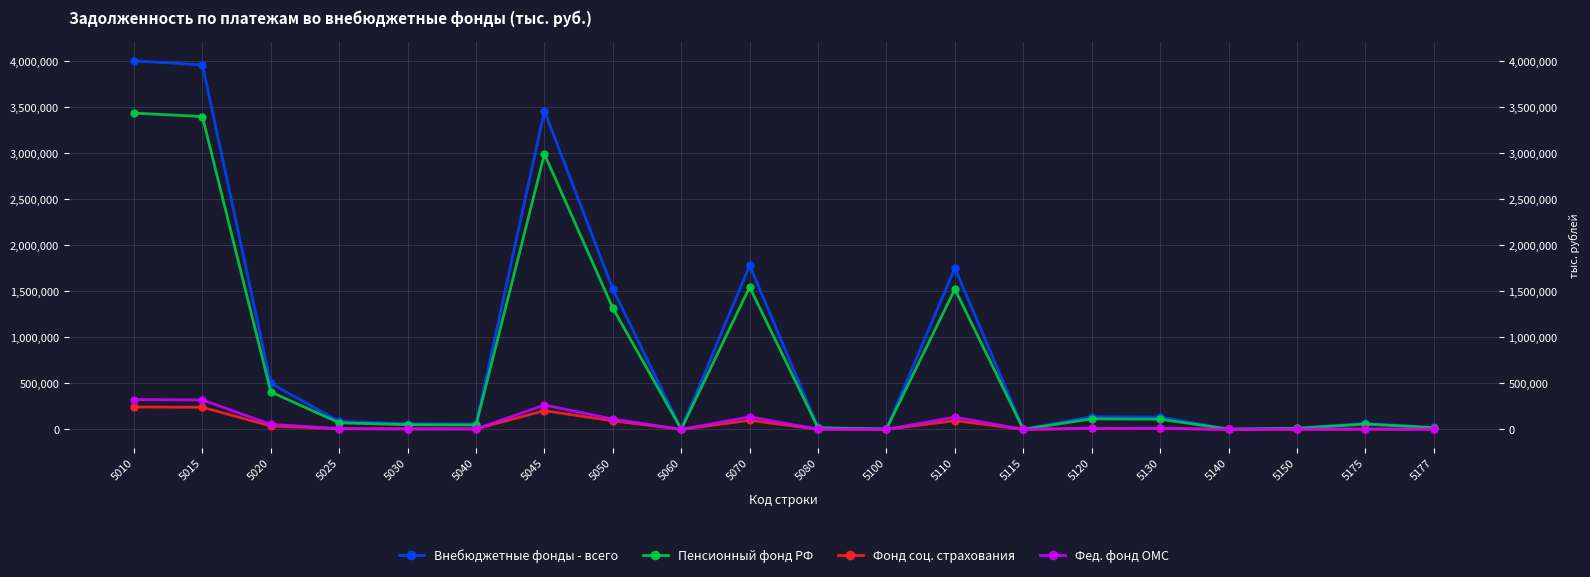

Which series changed the most between 5050 and 5100?

Внебюджетные фонды - всего